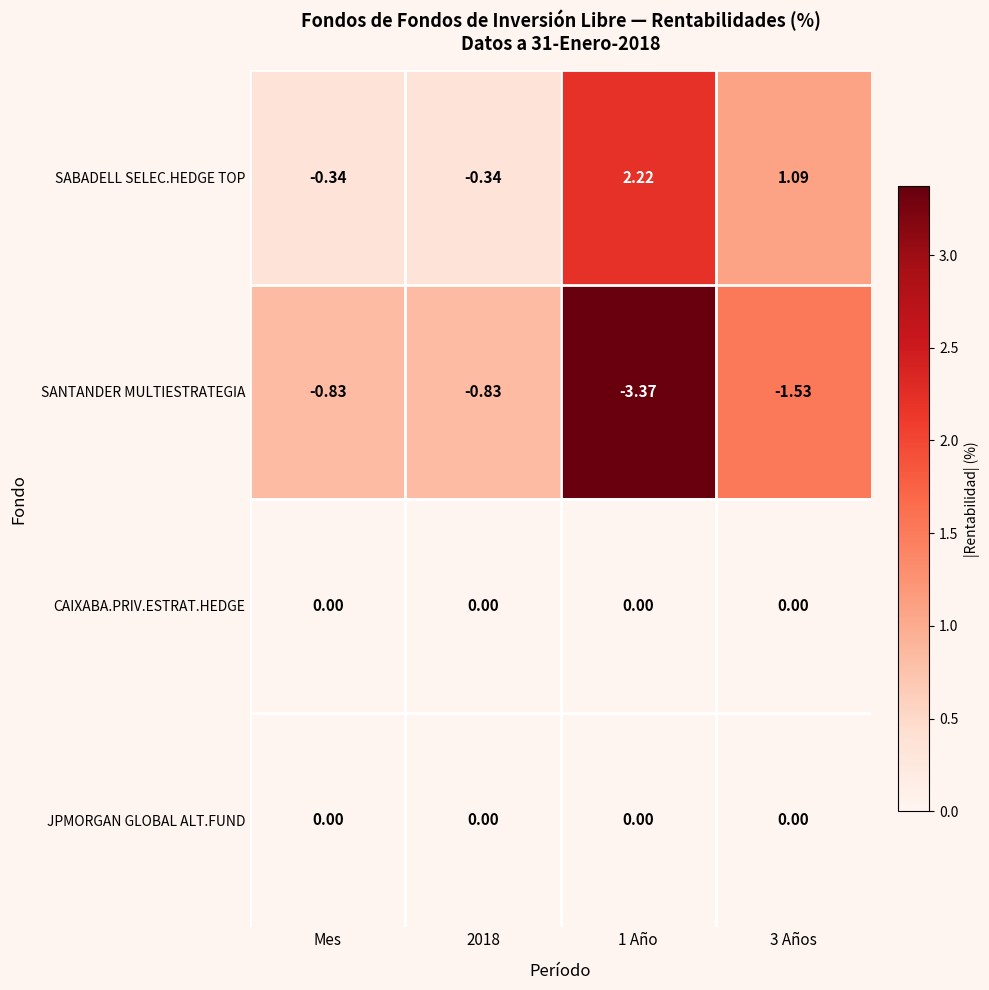

Which series has the widest spread of values?

SABADELL SELEC.HEDGE TOP